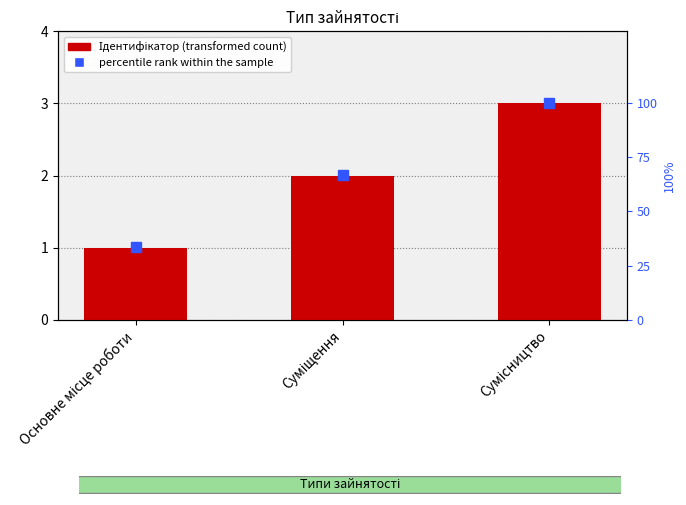

Reading left to right, list all the values displayed in this chart.

Ідентифікатор: 1.0	2.0	3.0
percentile rank within the sample: 33.3	66.7	100.0